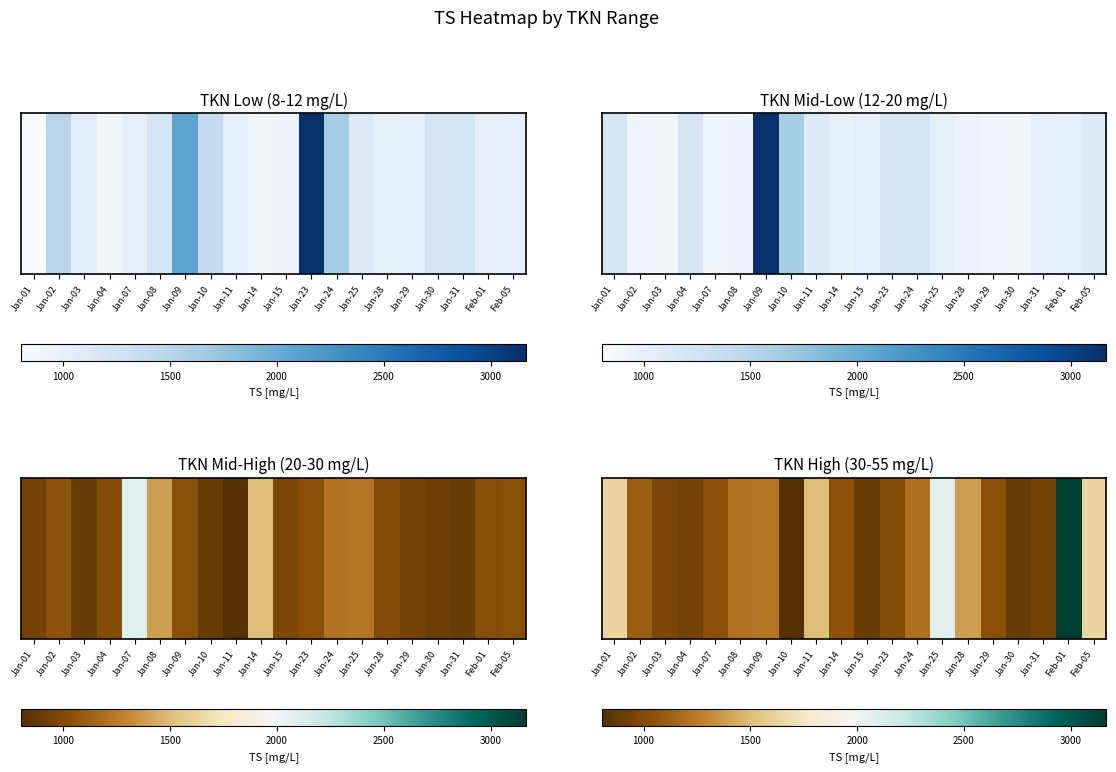

Approximately how many times larger is the value at Jan-07 compared to Jan-23?

1.0